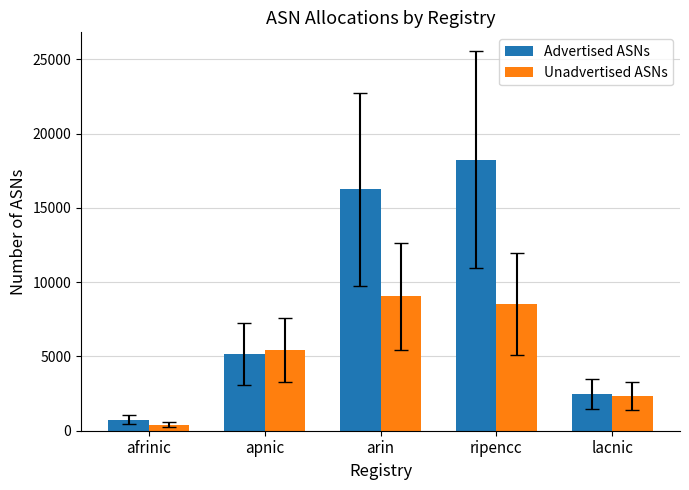

Is it true that Advertised ASNs equals 744 at afrinic?

True